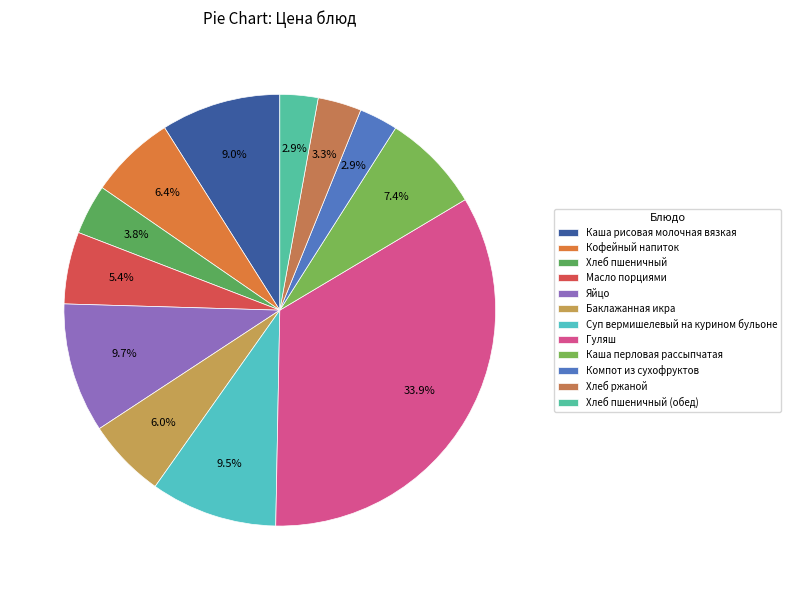

How many slices are in this pie chart?

12